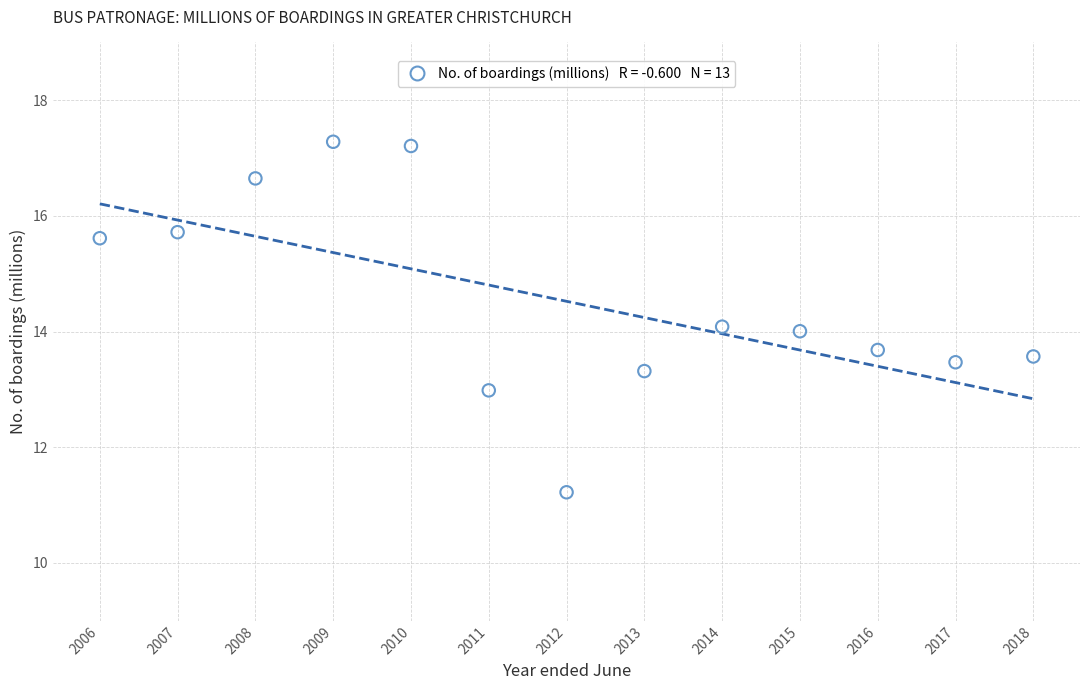

What is the range of Y values (max minus min)?

6.1